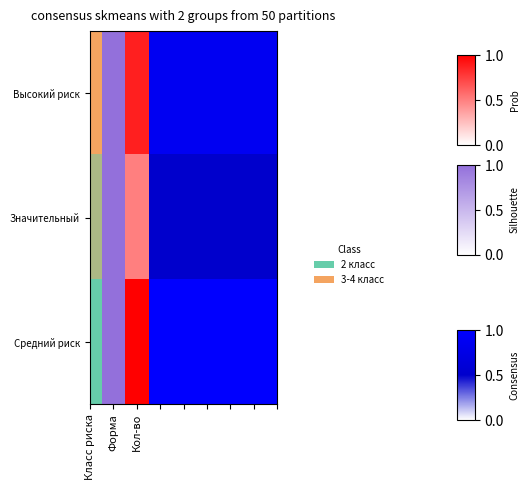

How many series are shown in this chart?

3